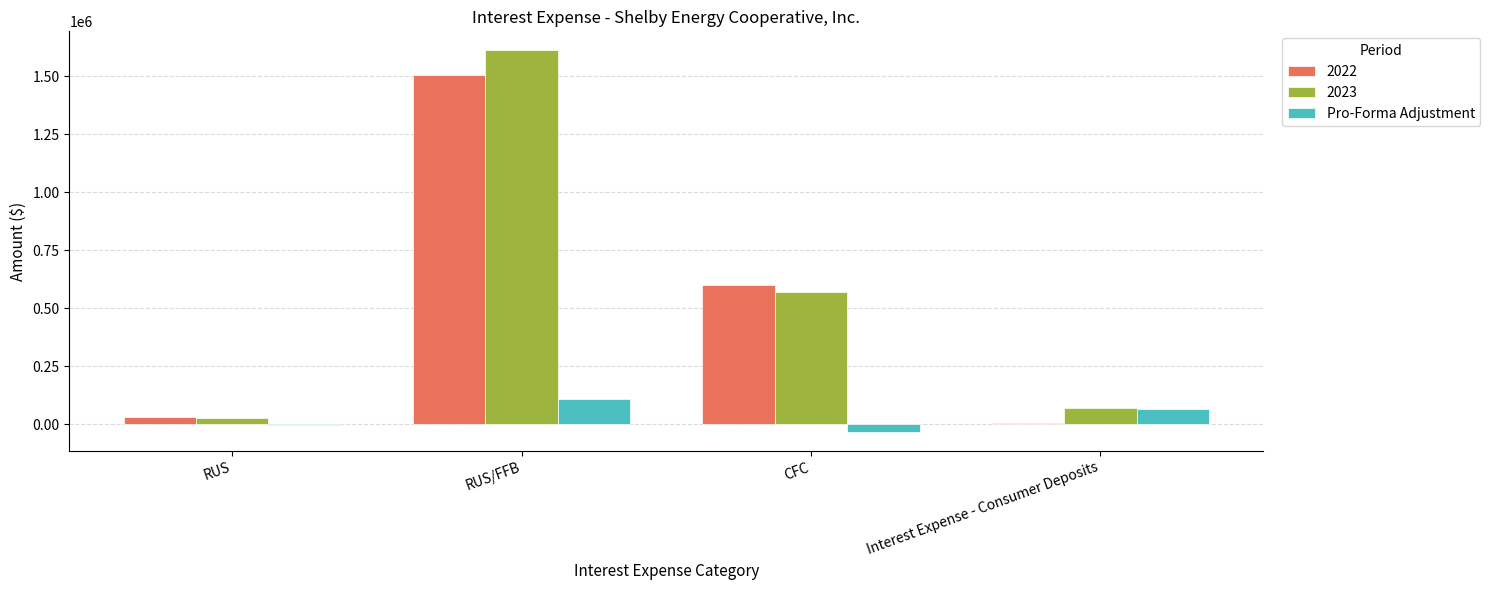

True or false: Pro-Forma Adjustment has a value of 107238.5 at RUS/FFB.

True